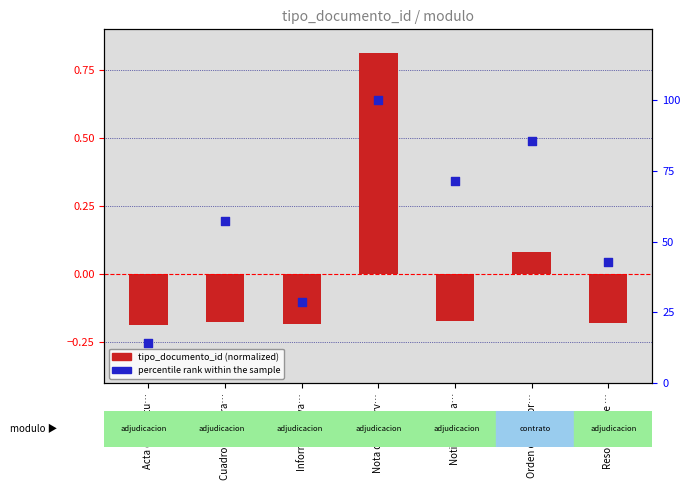

At which category is the sum across all series the highest?

Nota de Observ…